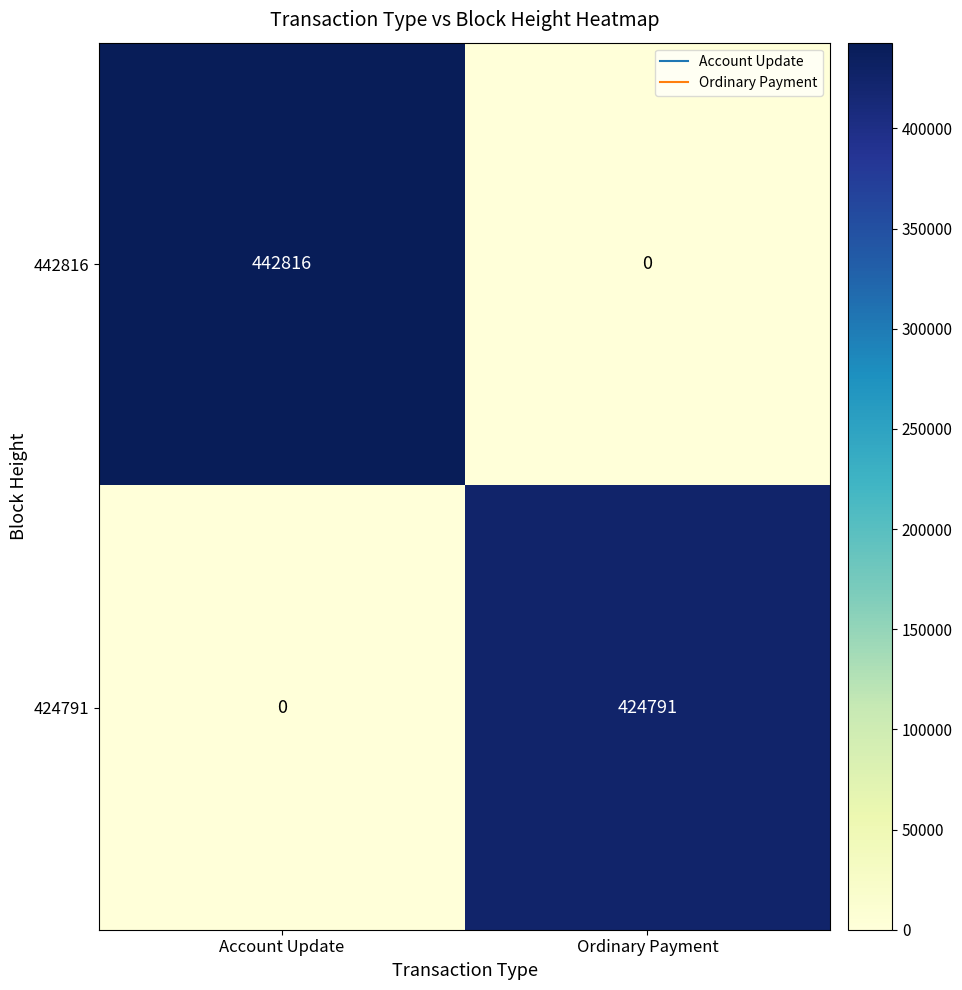

Rank the series by their average value, from highest to lowest.

442816, 424791